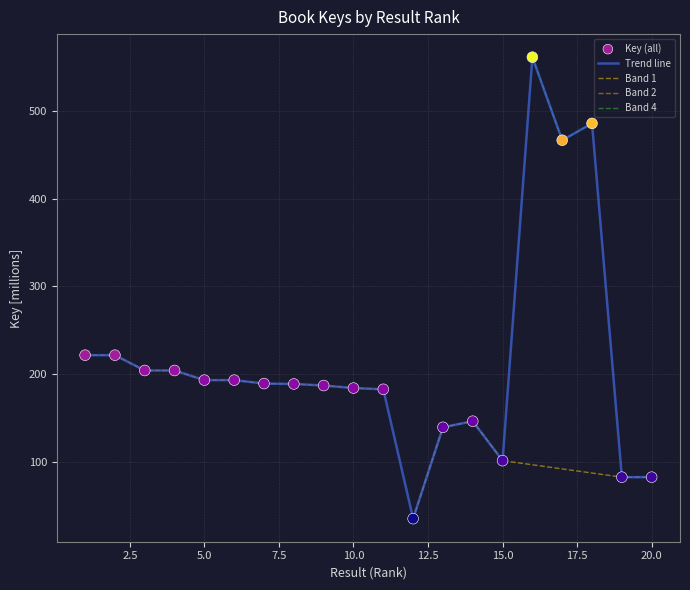

Which has a higher value, 2 or 19?

2